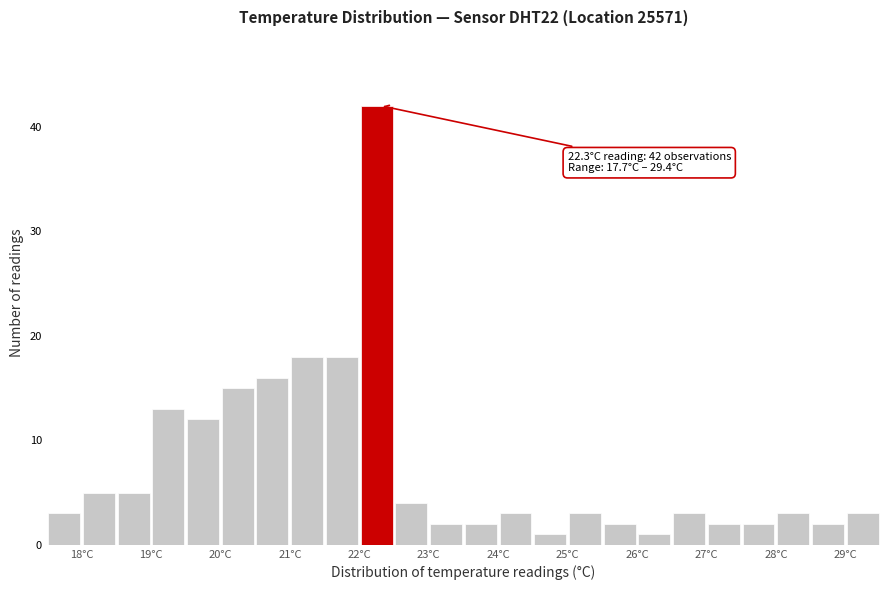

Over which range of the x-axis is the bar tallest?

22.0 to 22.5